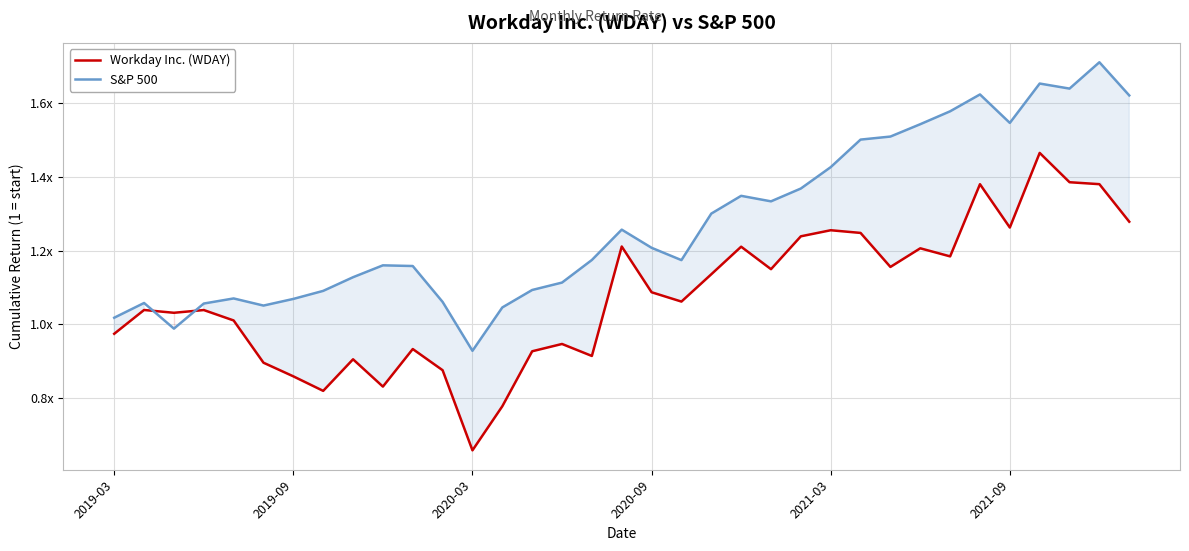

Rank the series by their average value, from highest to lowest.

S&P 500, Workday Inc. (WDAY)